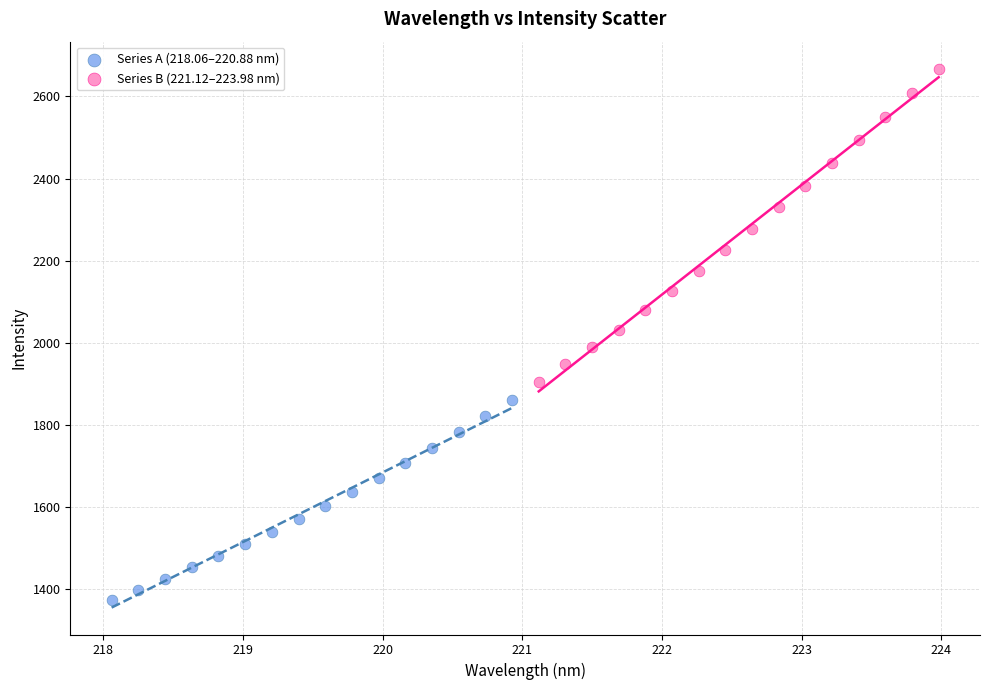

Which series contains the highest Y value?

Series B (221.12–223.98 nm)